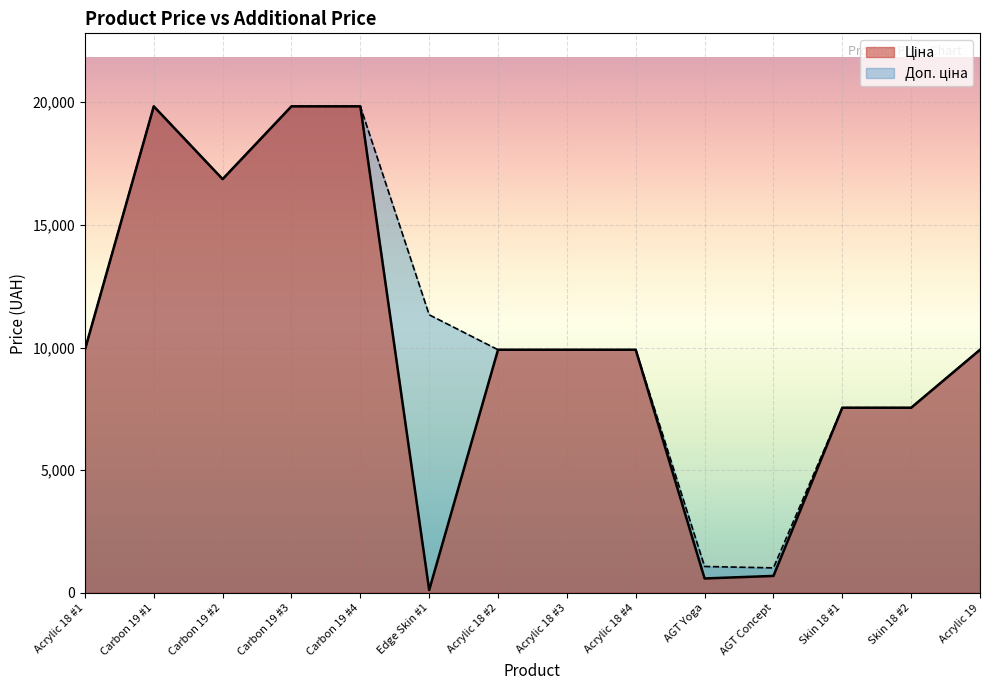

True or false: Доп. ціна has a value of 9908.5 at Acrylic 18 #1.

True